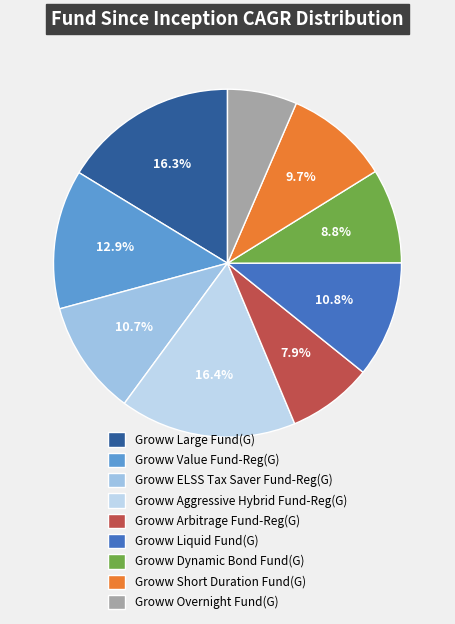

Does Groww Large Fund(G) account for over 50% of the chart?

No